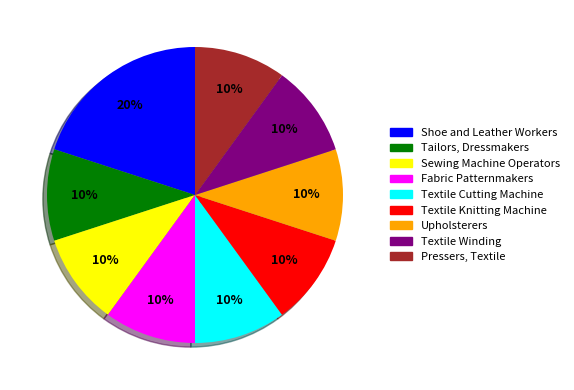

Approximately how many times larger is the value at Textile Cutting Machine compared to Sewing Machine Operators?

1.0